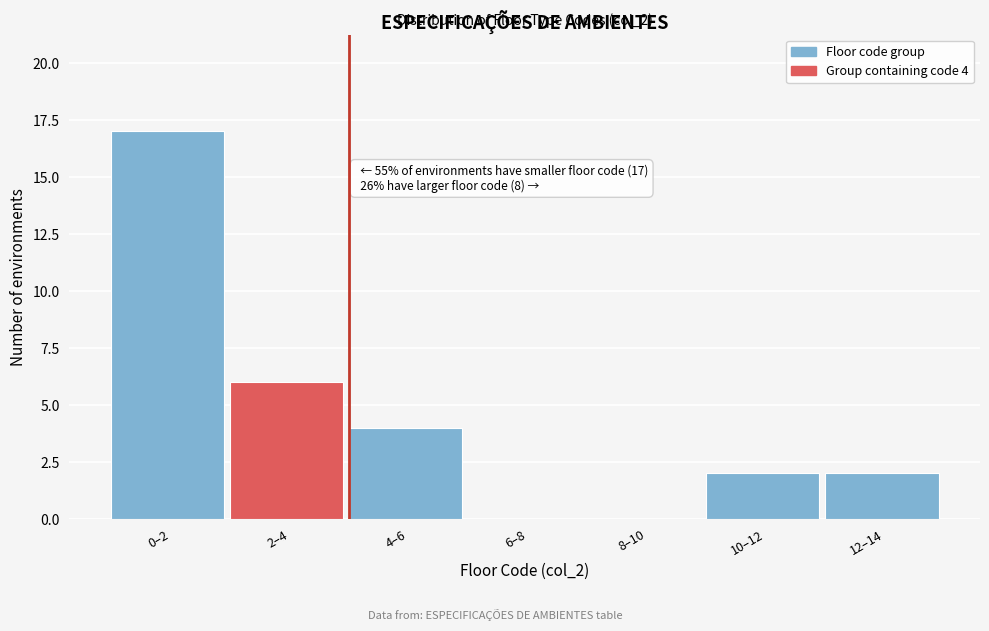

Reading left to right, what are all the values shown in this chart?

0–2=17	2–4=6	4–6=4	6–8=0	8–10=0	10–12=2	12–14=2